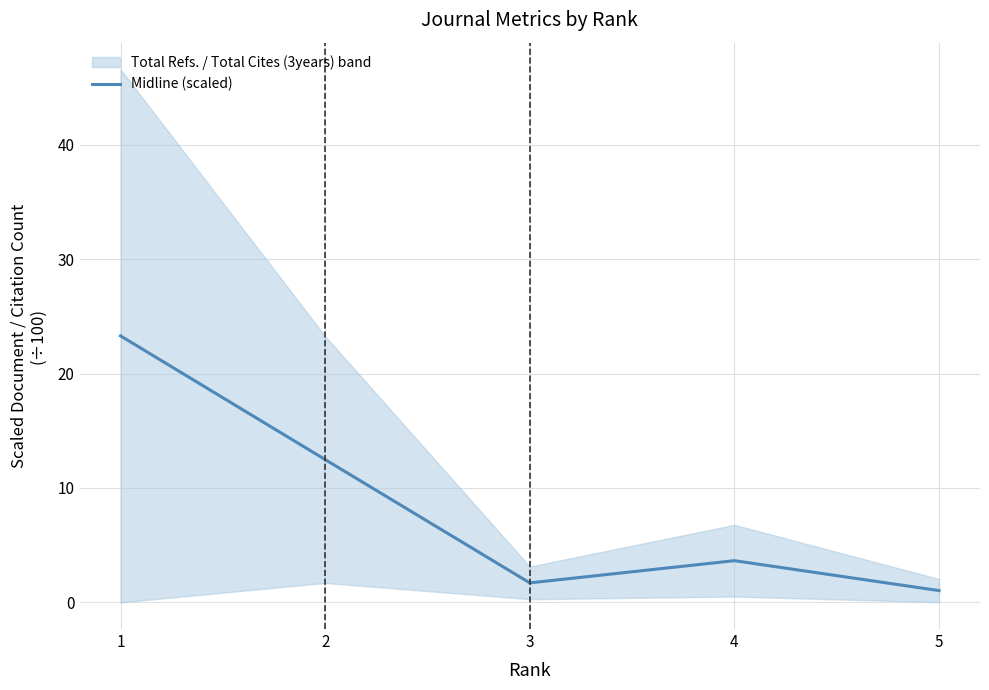

How many values are below 3?

2